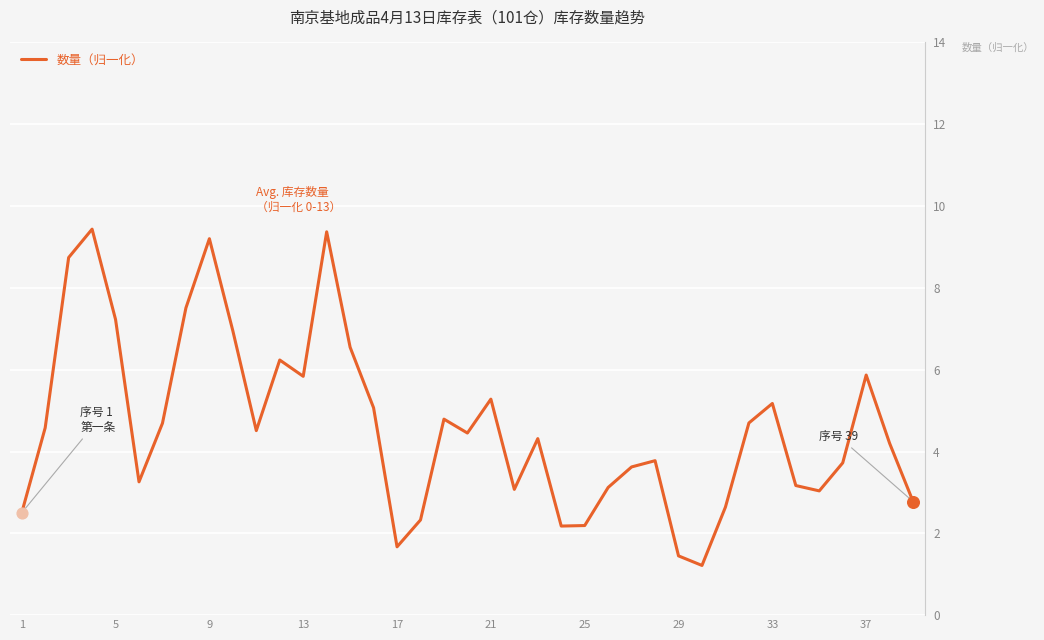

What is the difference between the maximum and minimum values?

8.2